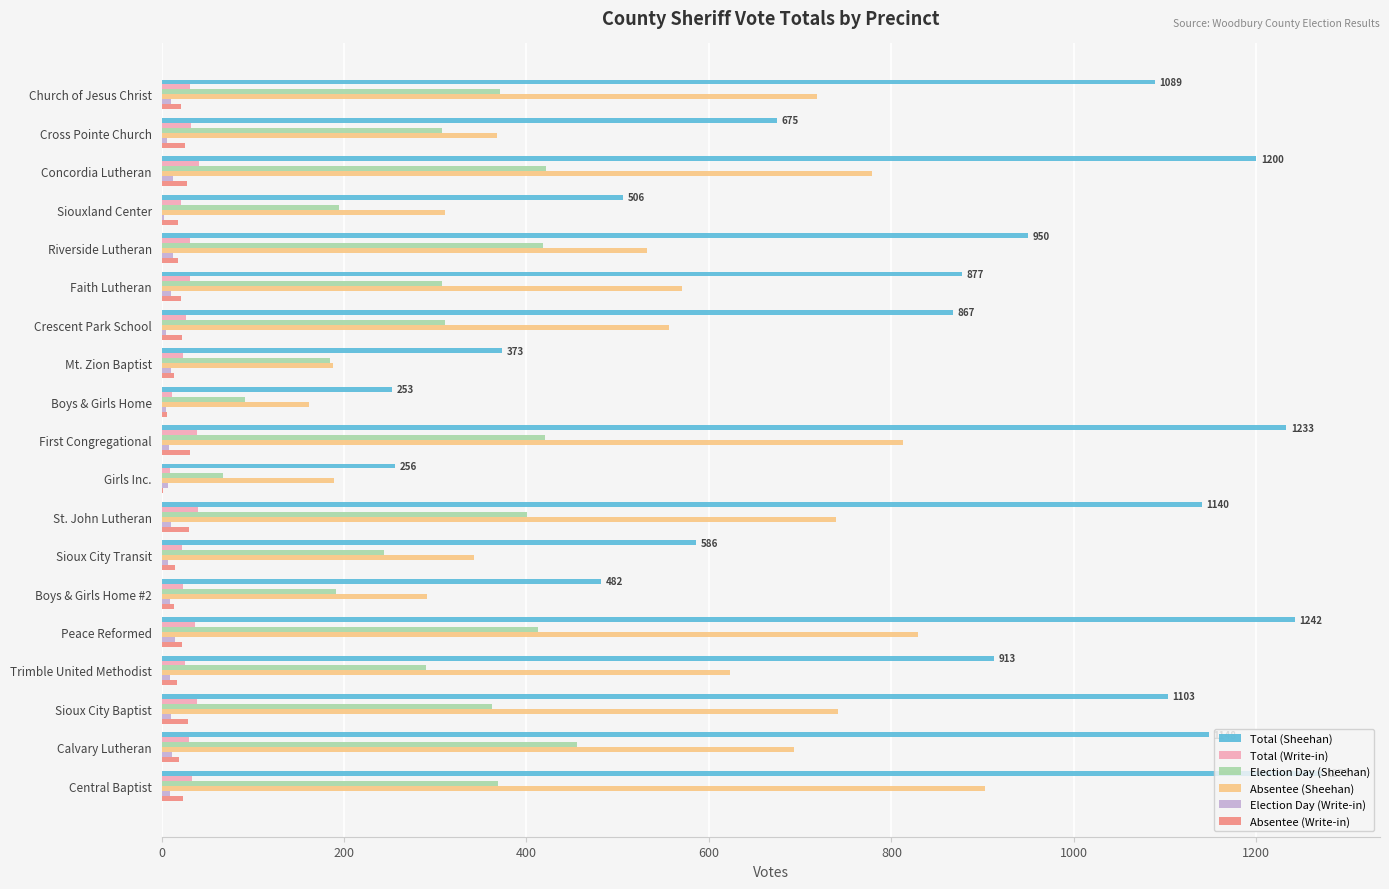

The value of Absentee (Sheehan) at Calvary Lutheran is 916. True or false?

False